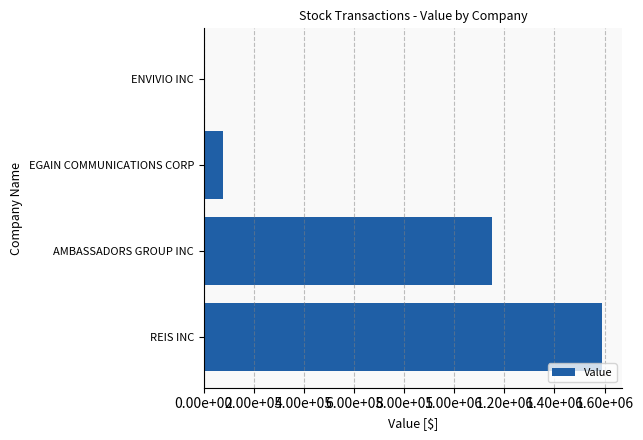

How many values are below 1152000?

2